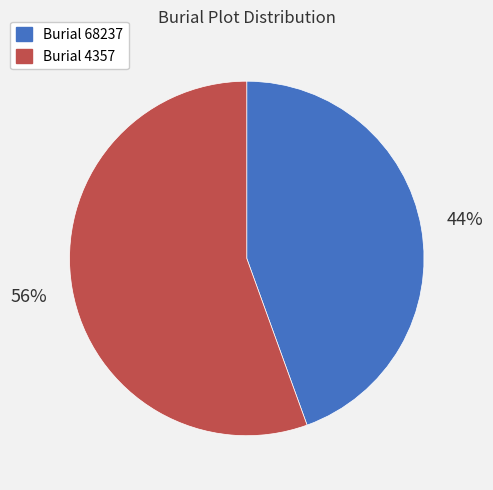

To the nearest percent, what is the average slice percentage?

50%